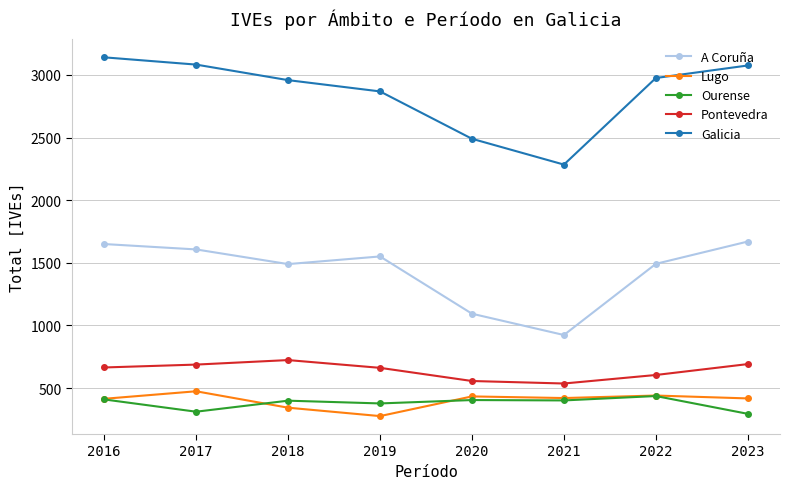

Which series ends up on top after the final intersection of Lugo and Ourense?

Lugo